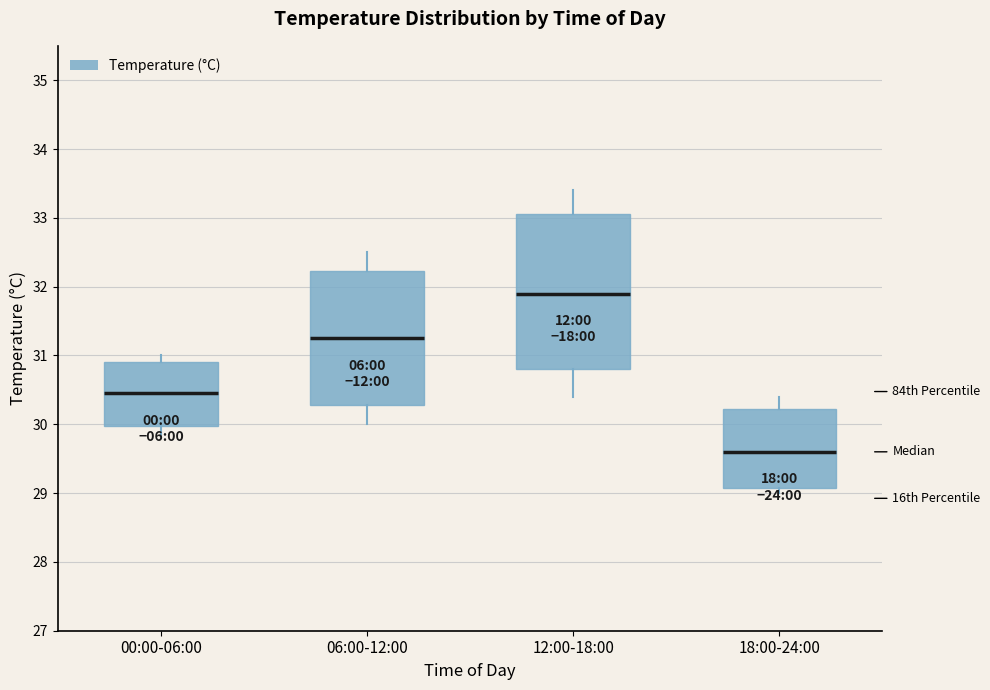

Which box has the lowest median line?

18:00-24:00